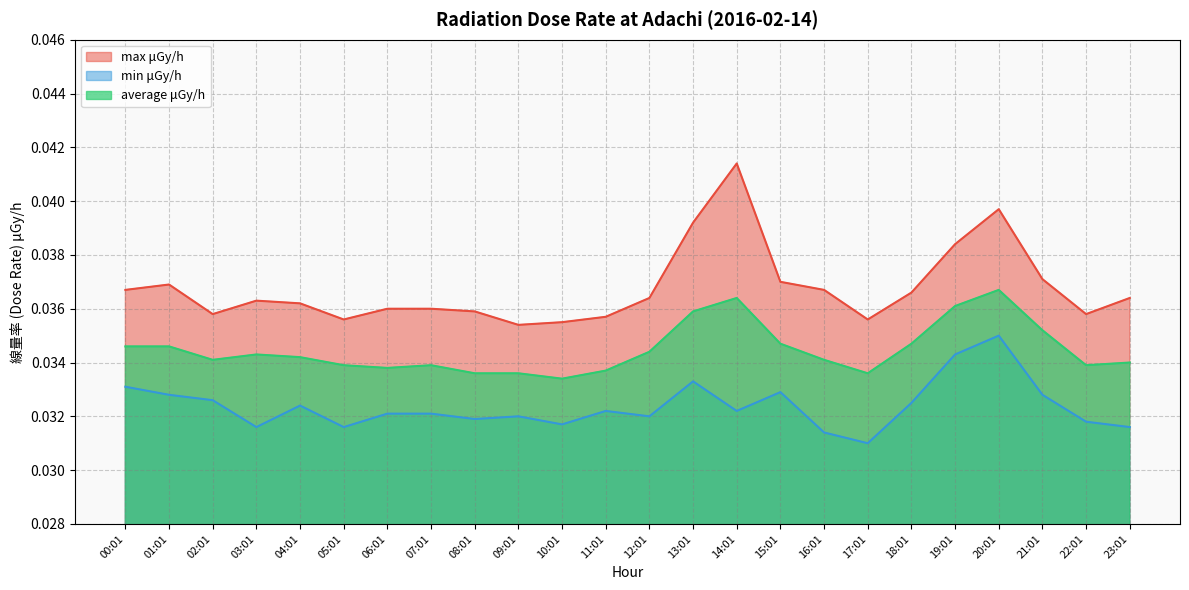

The average μGy/h series shows 0.0 at 16:01. True or false?

True